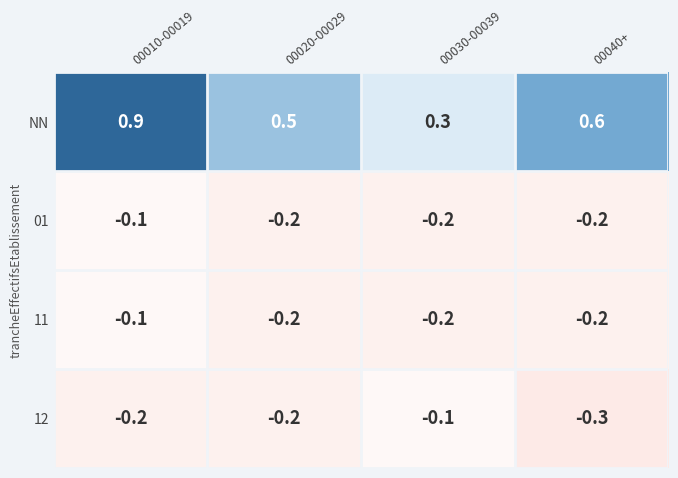

At which label does 01 reach its peak?

00010-00019